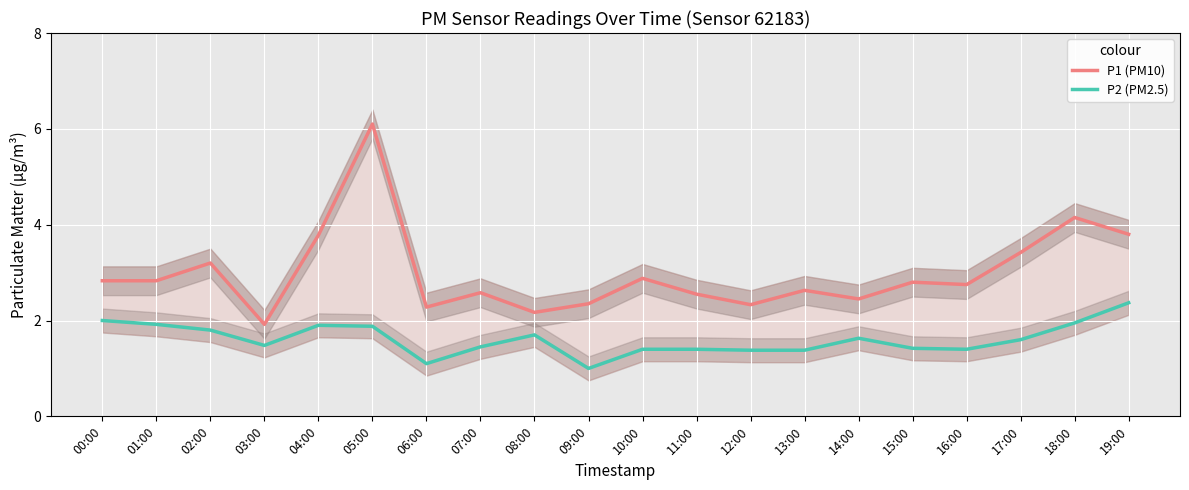

At how many categories does at least one series exceed 4?

2